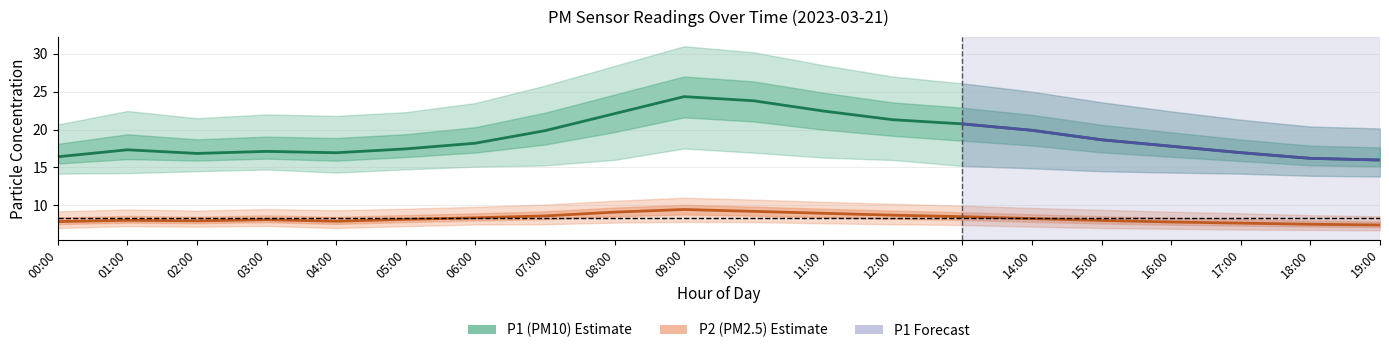

Rank the series by their maximum value, from lowest to highest.

P2_lower, P2, P2_upper, P1_lower, P1, P1_upper